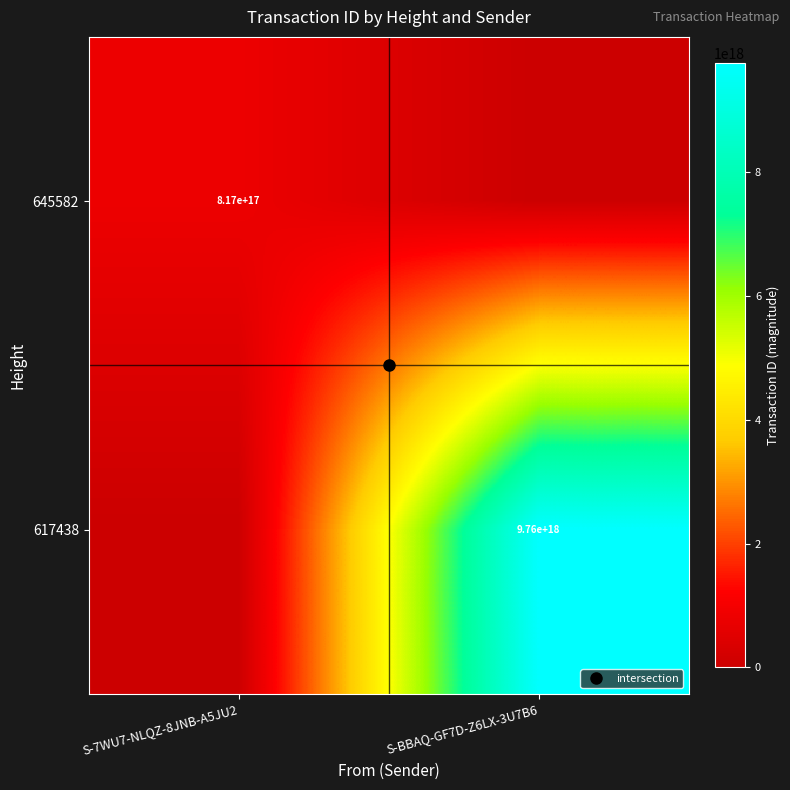

The 645582 series shows -269392911461499040 at S-BBAQ-GF7D-Z6LX-3U7B6. True or false?

False